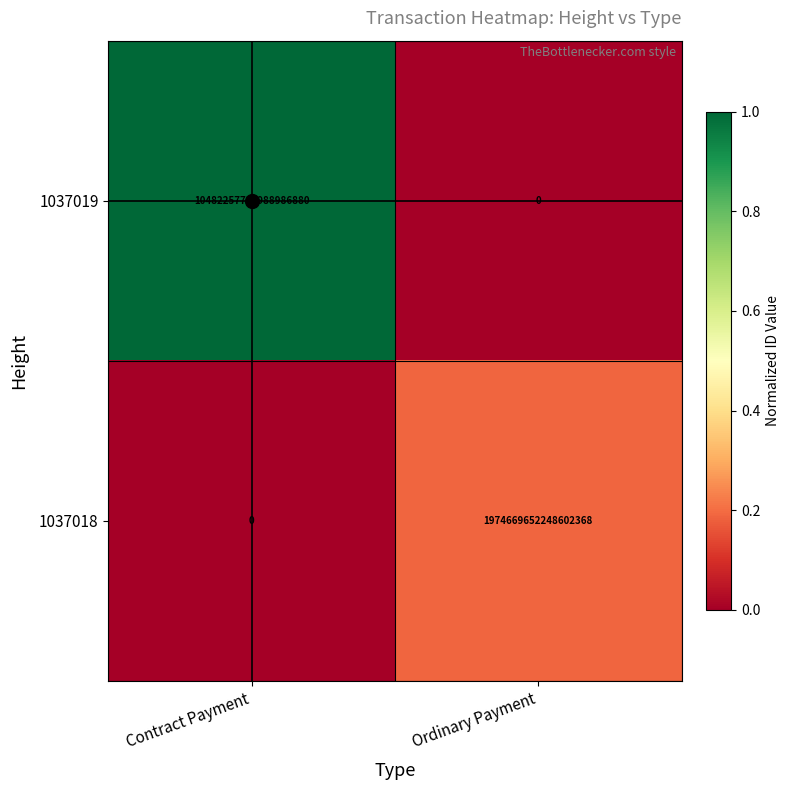

Which series has the largest total across all categories?

1037019